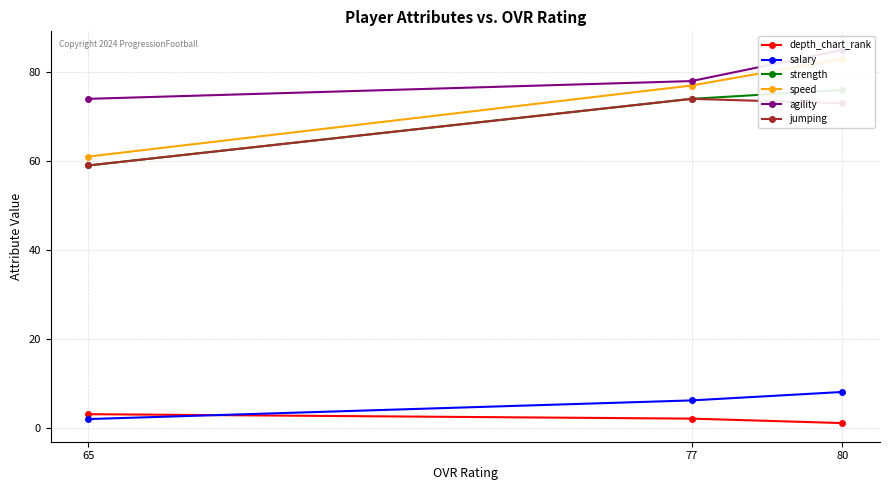

Is the value of salary at 77 greater than the value of strength at 65?

No